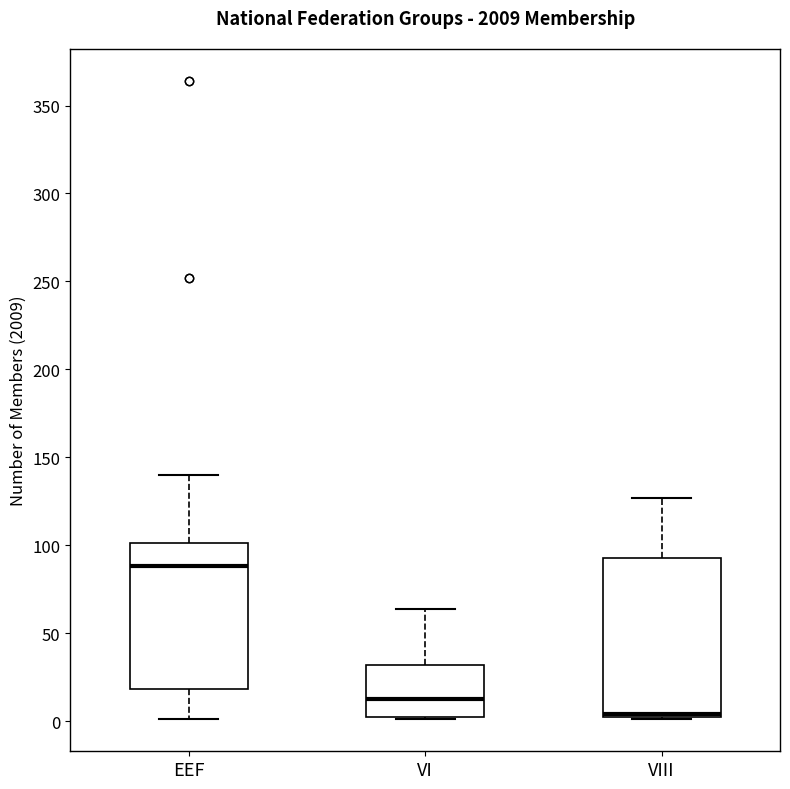

Reading left to right, read every box against the y-axis: the position of its median line, the range the box covers, and the ends of its whiskers. The values are not printed on the chart, so give them approximately, as read against the axis.

EEF: median 90, box 20 to 100, whiskers 0 to 140
VI: median 15, box 0 to 30, whiskers 0 to 65
VIII: median 5, box 0 to 95, whiskers 0 to 125